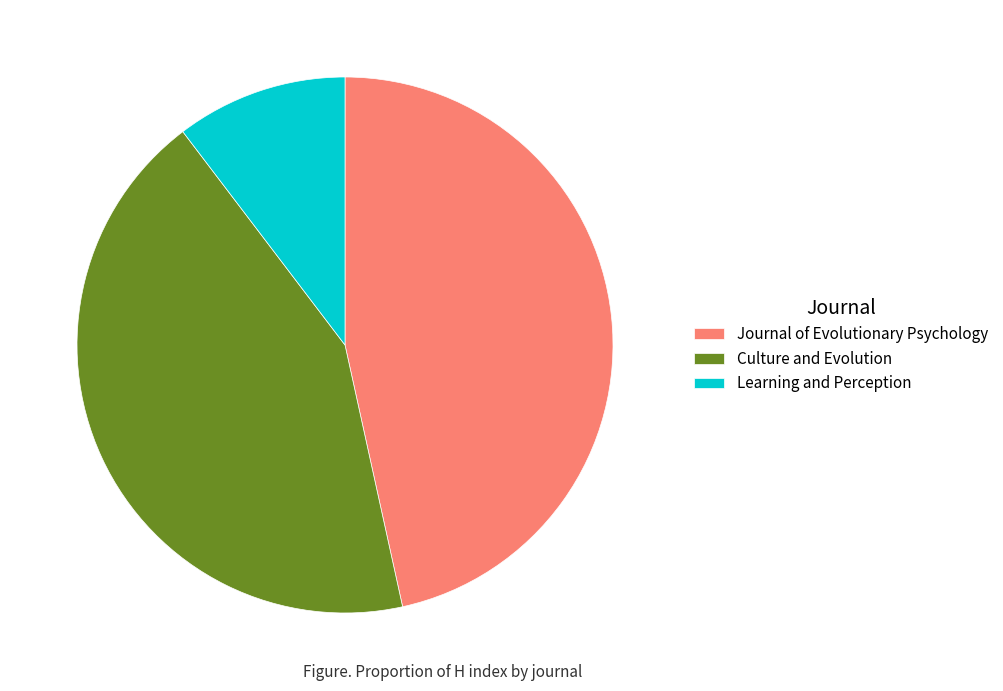

Is it true that Culture and Evolution is 53% of the pie?

False